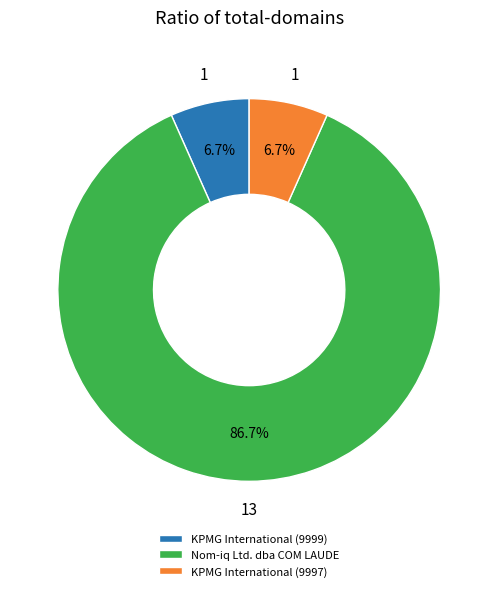

Which category has the biggest portion of the pie?

Nom-iq Ltd. dba COM LAUDE